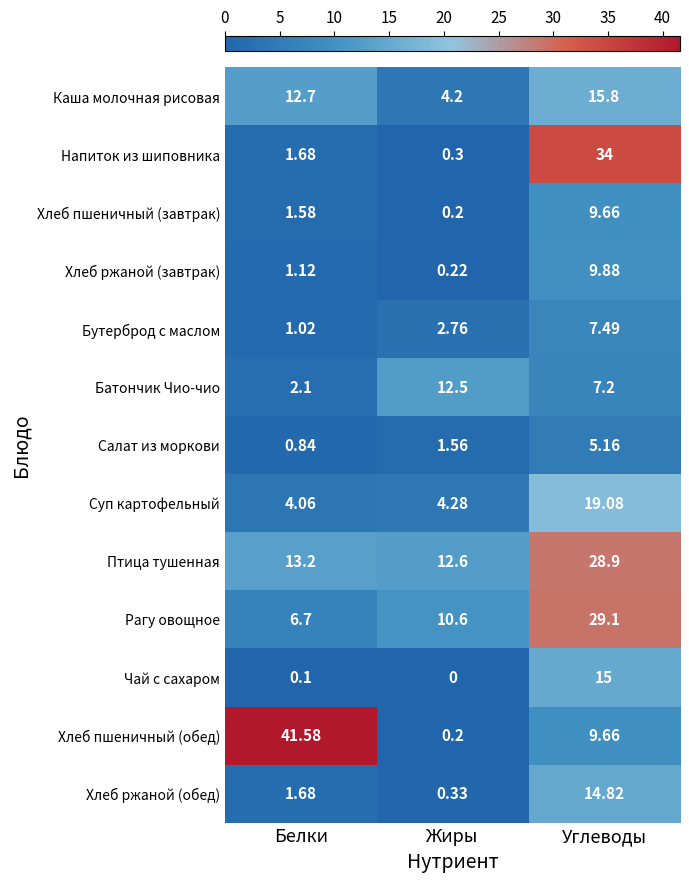

At which category does the chart reach its peak across all series?

Белки